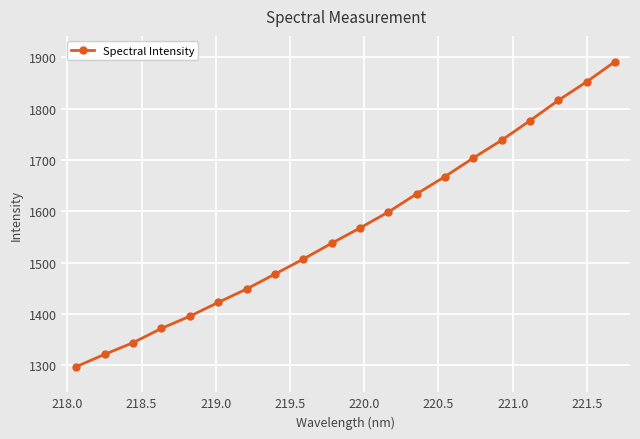

What is the value of the 7th point from the left?

1448.4